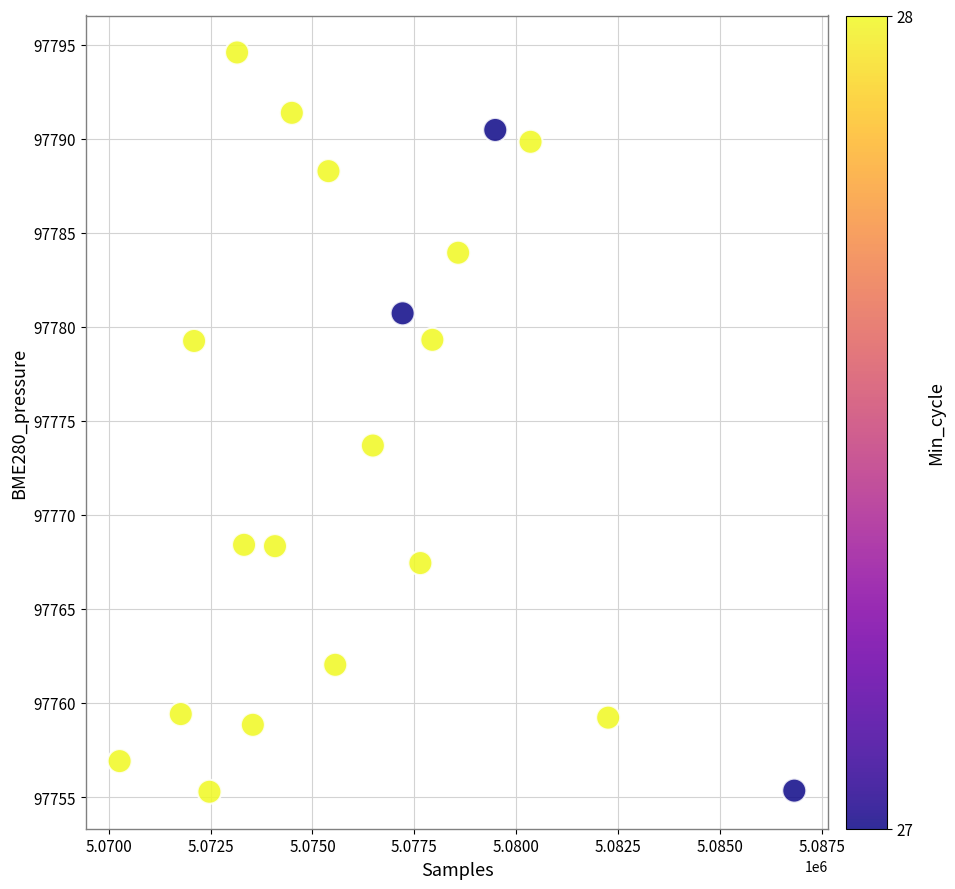

What is the range of Y values (max minus min)?

39.3